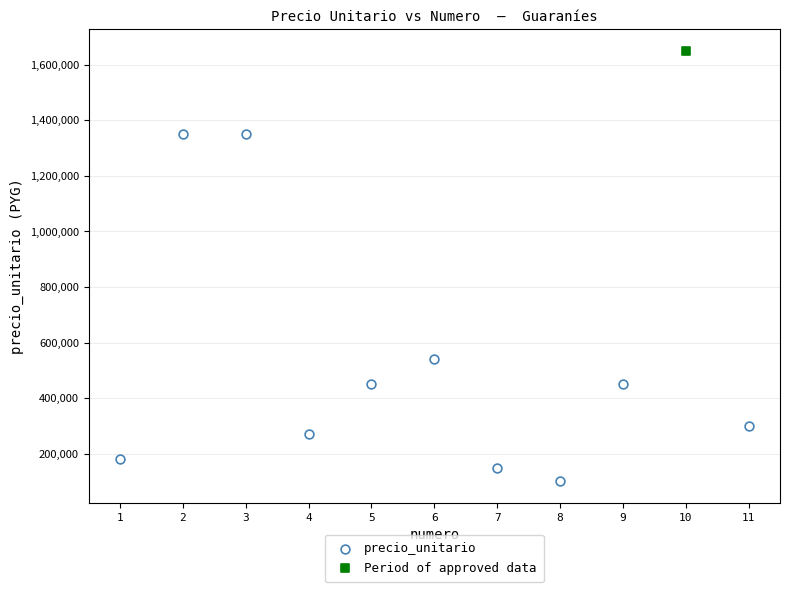

What are all the series names shown in the legend?

precio_unitario, Period of approved data